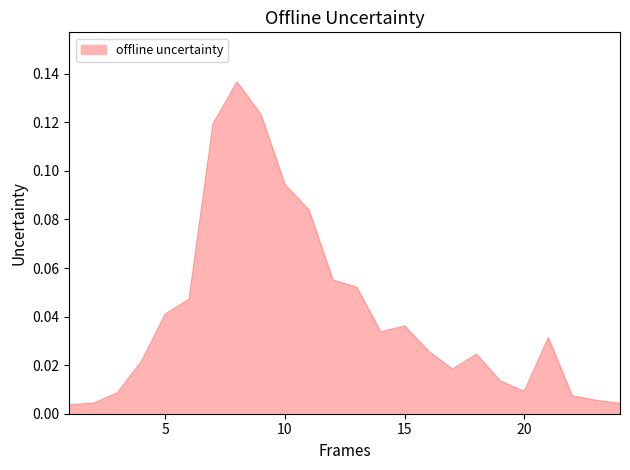

How many categories are shown in the chart?

24